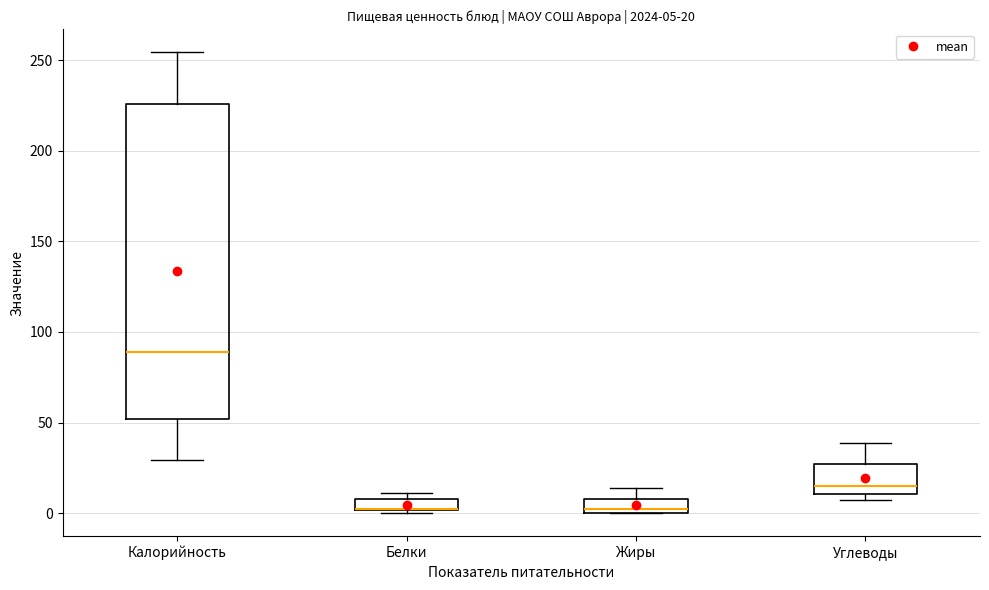

Comparing the boxes themselves (not the whiskers), which one is the tallest?

Калорийность